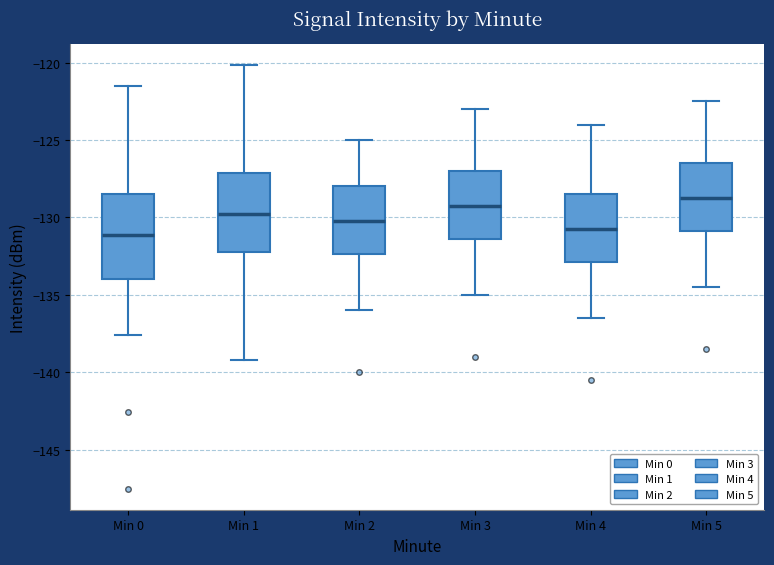

Reading left to right, transcribe this box plot: for each box, give where its median line is, the range the box spans, and where its two whiskers end, as read against the y-axis. The values are not printed on the chart, so give them approximately, as read against the axis.

Min 0: median -131.0, box -134.0 to -128.5, whiskers -137.5 to -121.5
Min 1: median -129.5, box -132.0 to -127.0, whiskers -139.0 to -120.0
Min 2: median -130.0, box -132.5 to -128.0, whiskers -136.0 to -125.0
Min 3: median -129.0, box -131.5 to -127.0, whiskers -135.0 to -123.0
Min 4: median -130.5, box -133.0 to -128.5, whiskers -136.5 to -124.0
Min 5: median -128.5, box -131.0 to -126.5, whiskers -134.5 to -122.5